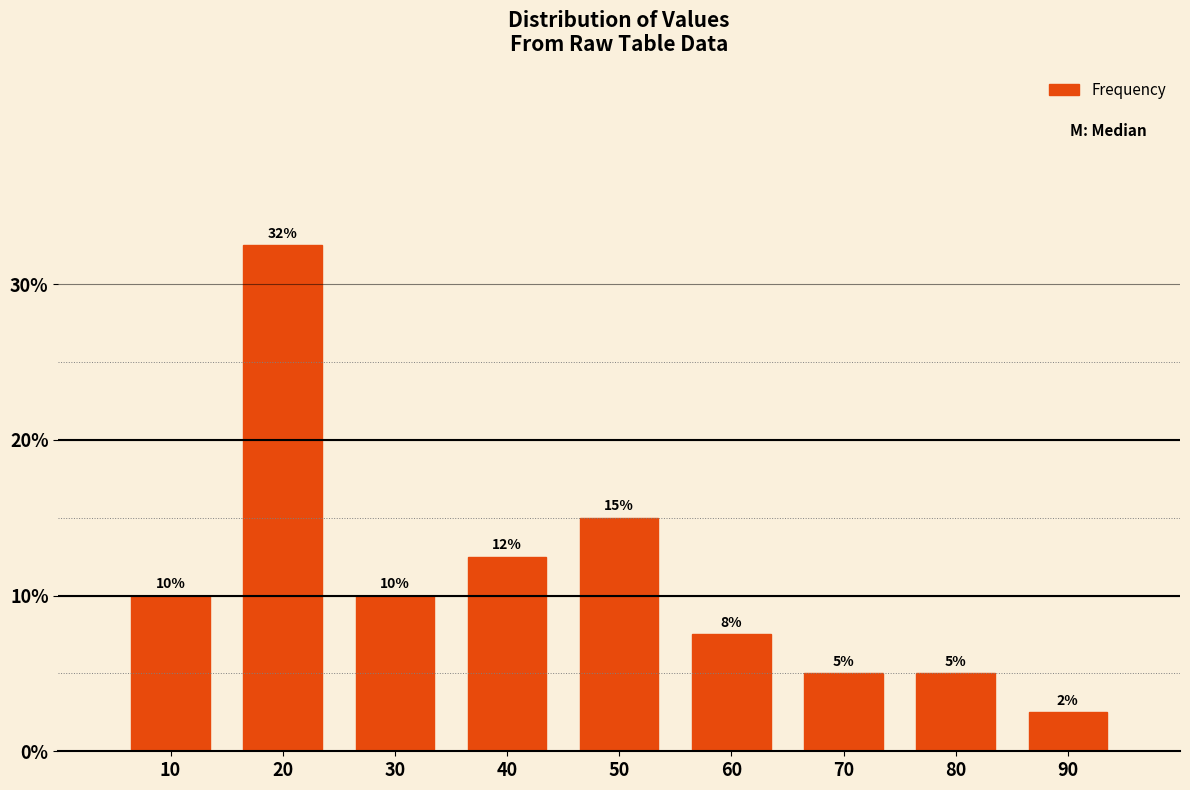

At which label is the value closest to 17?

50